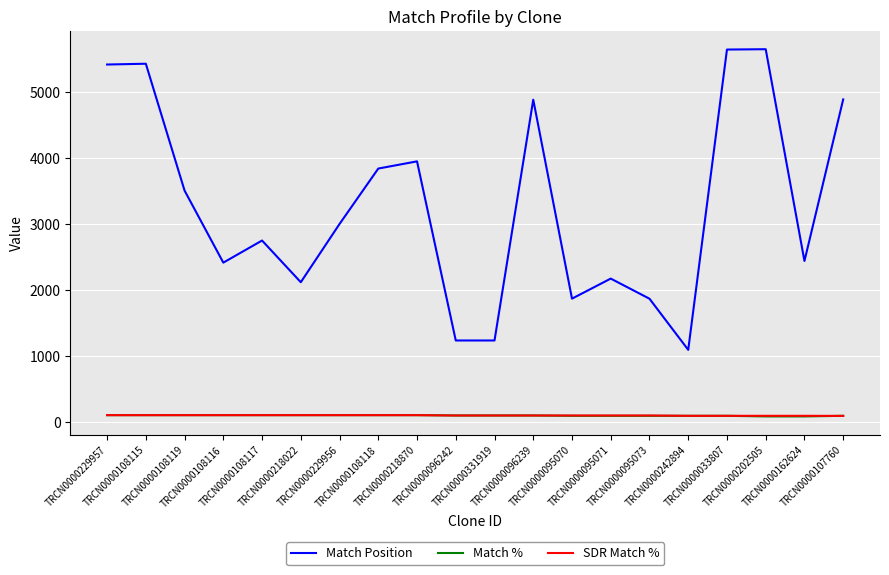

True or false: SDR Match % and Match Position cross at least once.

False